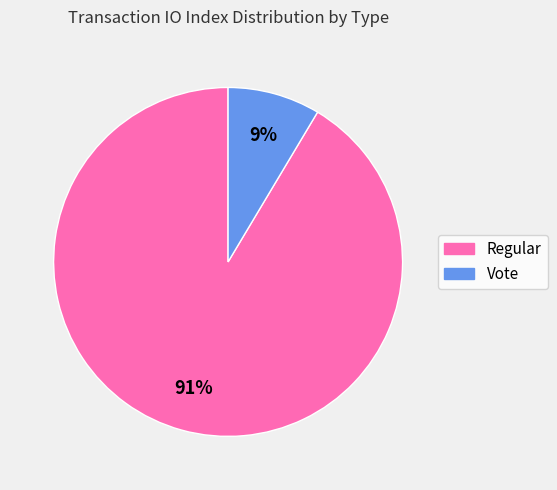

To the nearest percent, what portion does Vote represent?

9%